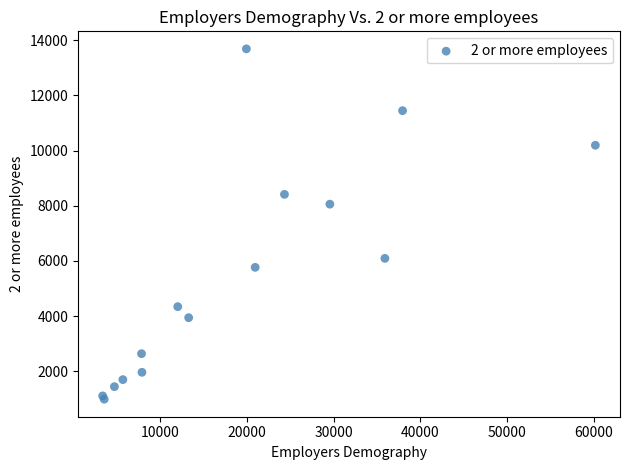

What Y value in the scatter plot is closest to 7335?

8055